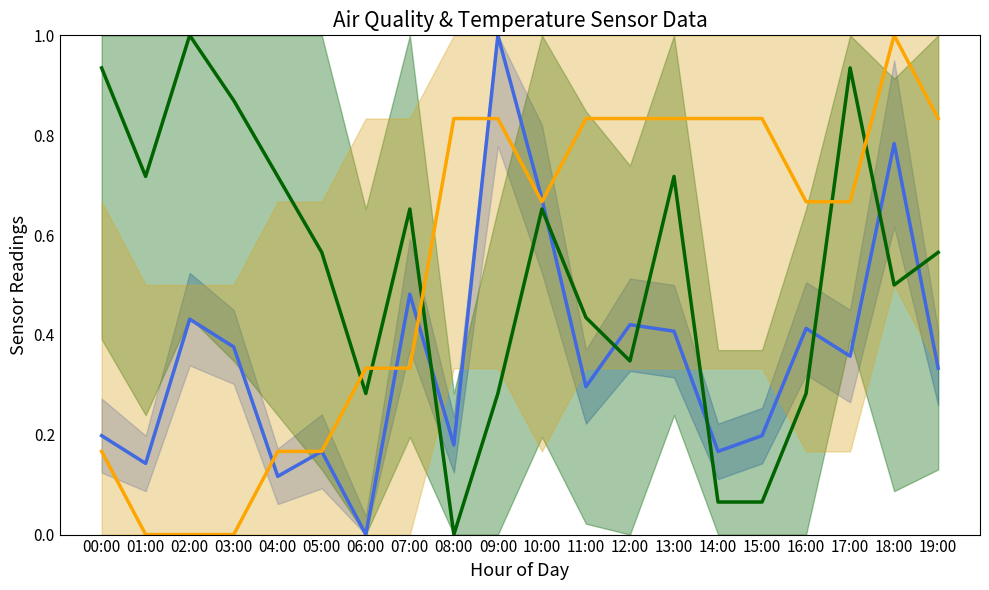

Reading left to right, transcribe all the data shown in this chart.

SDS_P1: 00:00=0.2	01:00=0.1	02:00=0.4	03:00=0.4	04:00=0.1	05:00=0.2	06:00=0.0	07:00=0.5	08:00=0.2	09:00=1.0	10:00=0.7	11:00=0.3	12:00=0.4	13:00=0.4	14:00=0.2	15:00=0.2	16:00=0.4	17:00=0.4	18:00=0.8	19:00=0.3
SDS_P2: 00:00=0.9	01:00=0.7	02:00=1.0	03:00=0.9	04:00=0.7	05:00=0.6	06:00=0.3	07:00=0.7	08:00=0.0	09:00=0.3	10:00=0.7	11:00=0.4	12:00=0.3	13:00=0.7	14:00=0.1	15:00=0.1	16:00=0.3	17:00=0.9	18:00=0.5	19:00=0.6
Temp: 00:00=0.2	01:00=0.0	02:00=0.0	03:00=0.0	04:00=0.2	05:00=0.2	06:00=0.3	07:00=0.3	08:00=0.8	09:00=0.8	10:00=0.7	11:00=0.8	12:00=0.8	13:00=0.8	14:00=0.8	15:00=0.8	16:00=0.7	17:00=0.7	18:00=1.0	19:00=0.8